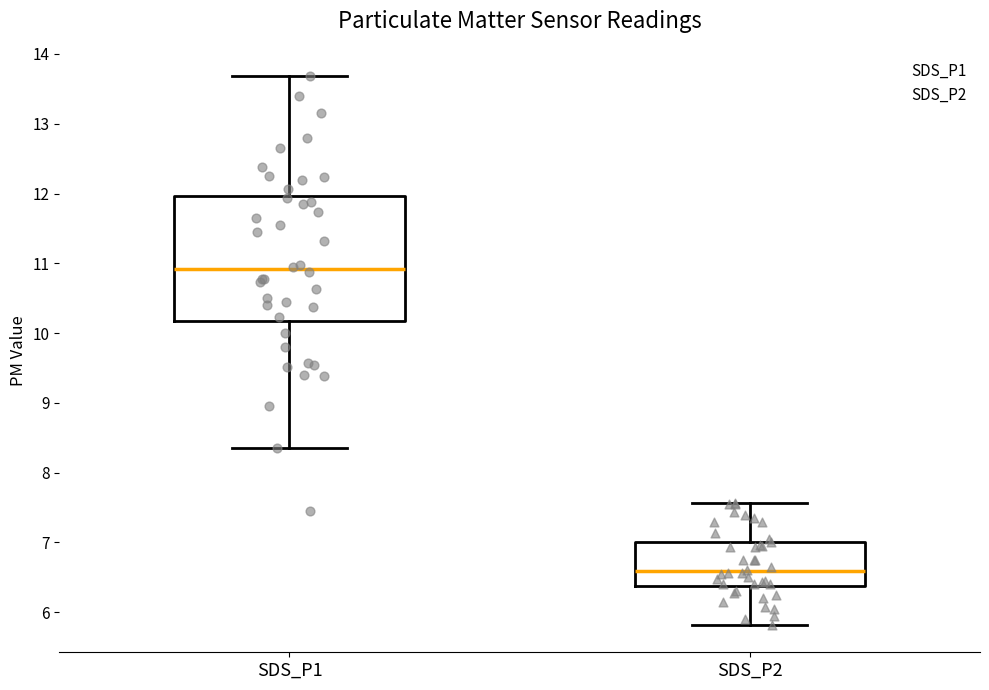

Reading left to right, transcribe this box plot: for each box, give where its median line is, the range the box spans, and where its two whiskers end, as read against the y-axis. The values are not printed on the chart, so give them approximately, as read against the axis.

SDS_P1: median 10.9, box 10.2 to 12.0, whiskers 8.4 to 13.7
SDS_P2: median 6.6, box 6.4 to 7.0, whiskers 5.8 to 7.6